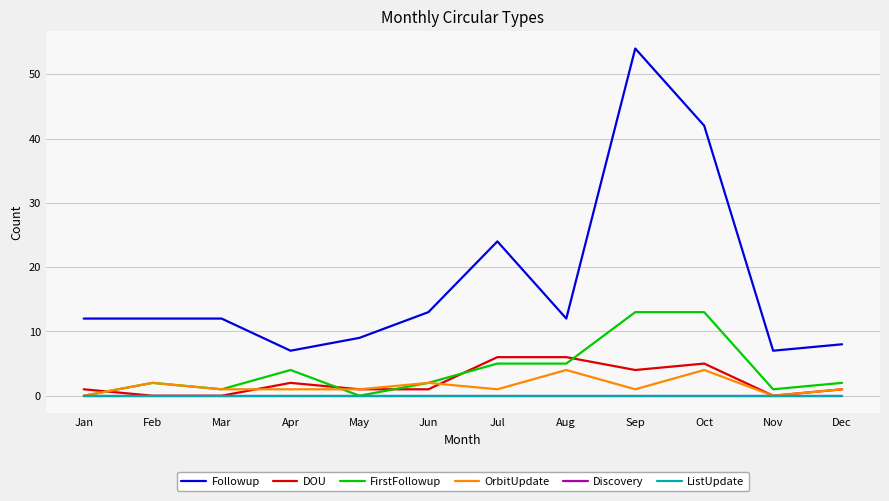

Is this an area chart (filled region under the line)?

No